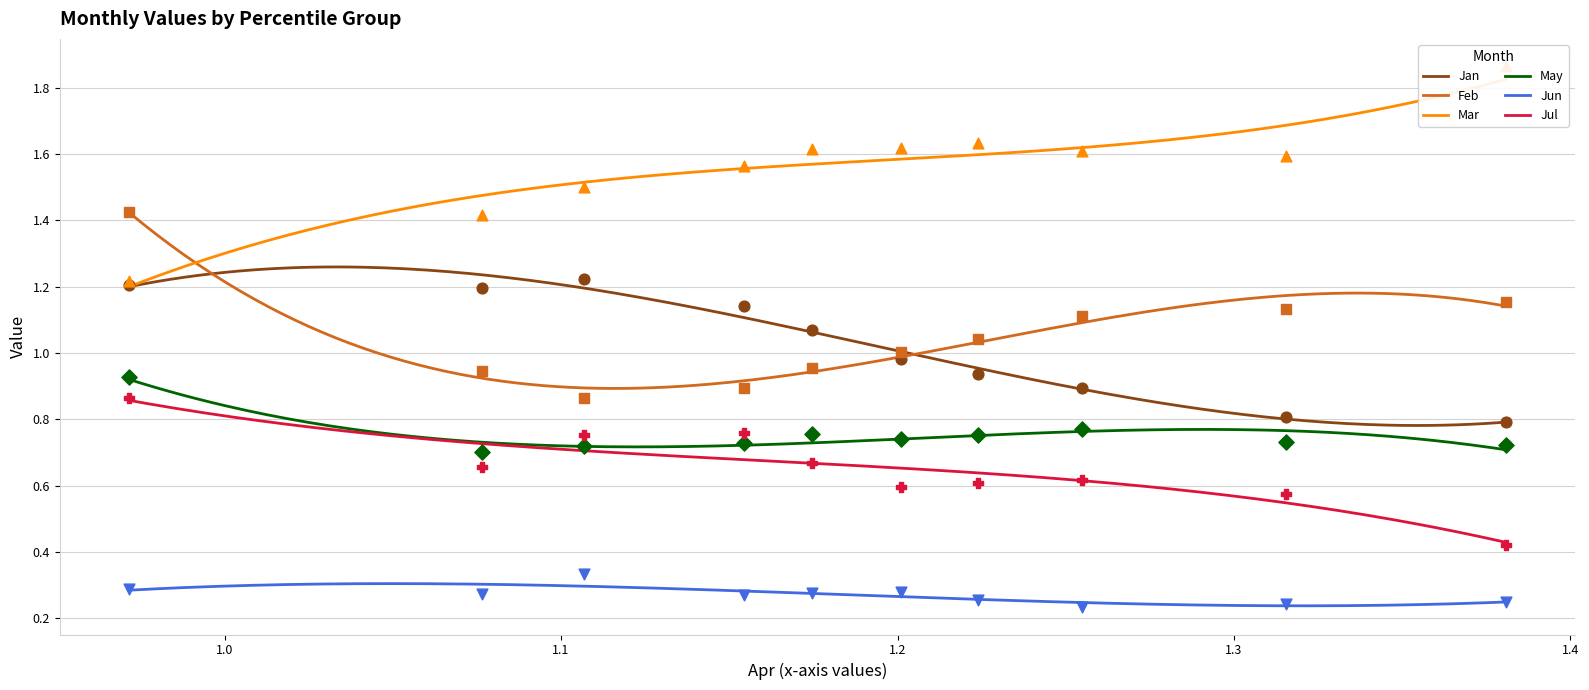

Which series contains the lowest Y value?

Jun